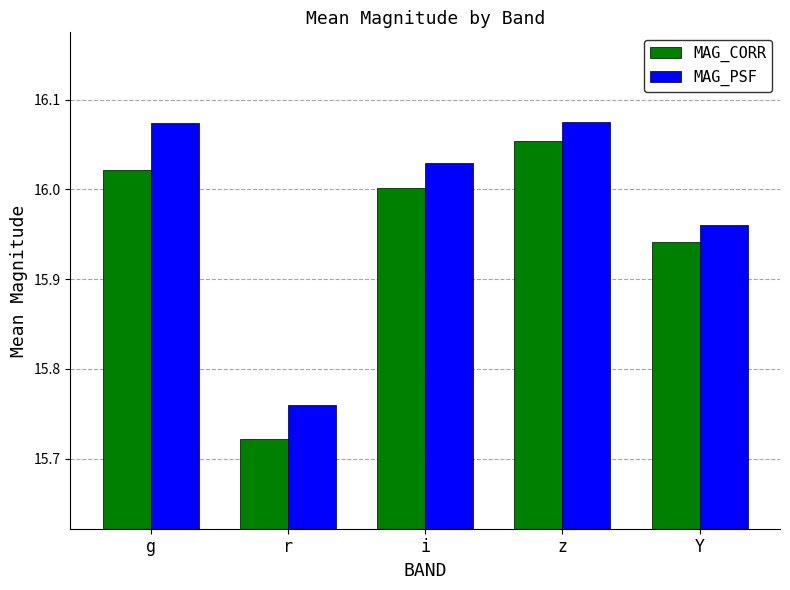

How many groups of bars are there?

5